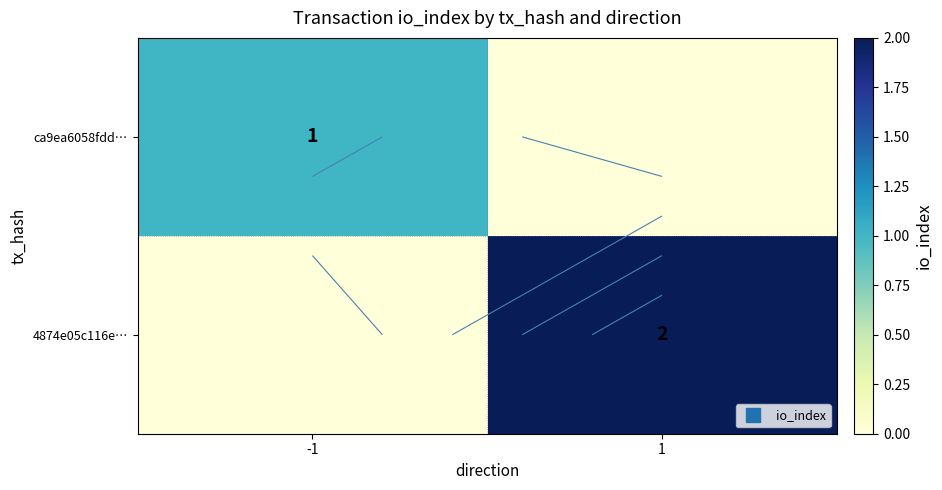

Which series has the largest total across all categories?

4874e05c116e…